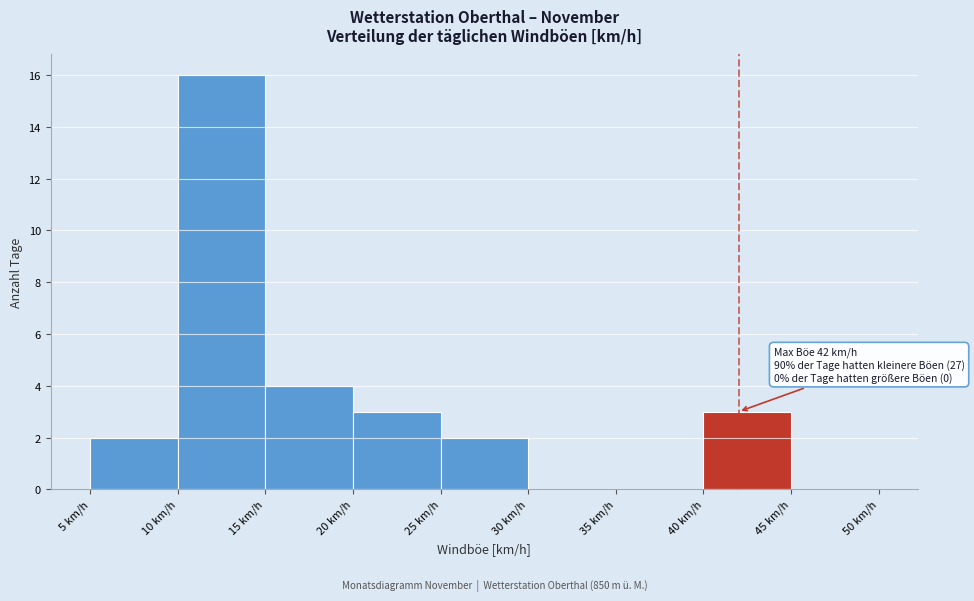

Over which range of the x-axis is the bar tallest?

10 to 15